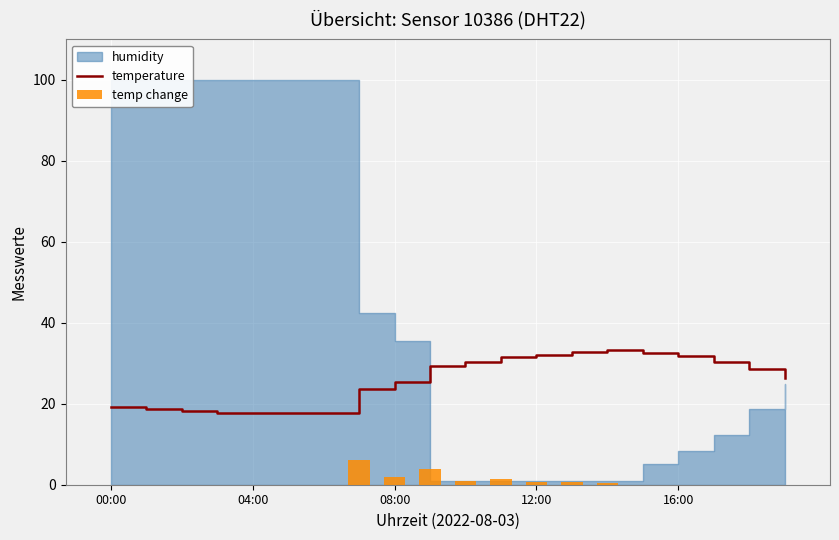

What position from the right is 00:00?

20